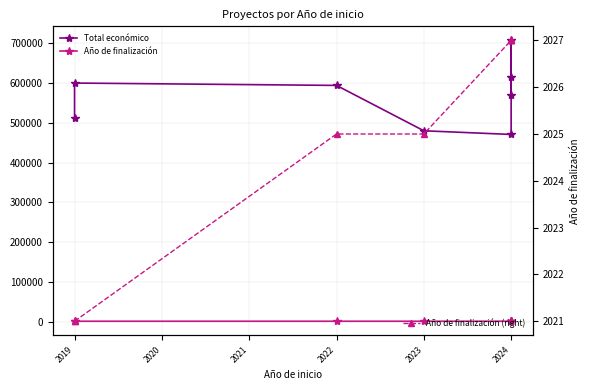

What is the smallest value displayed?

2021